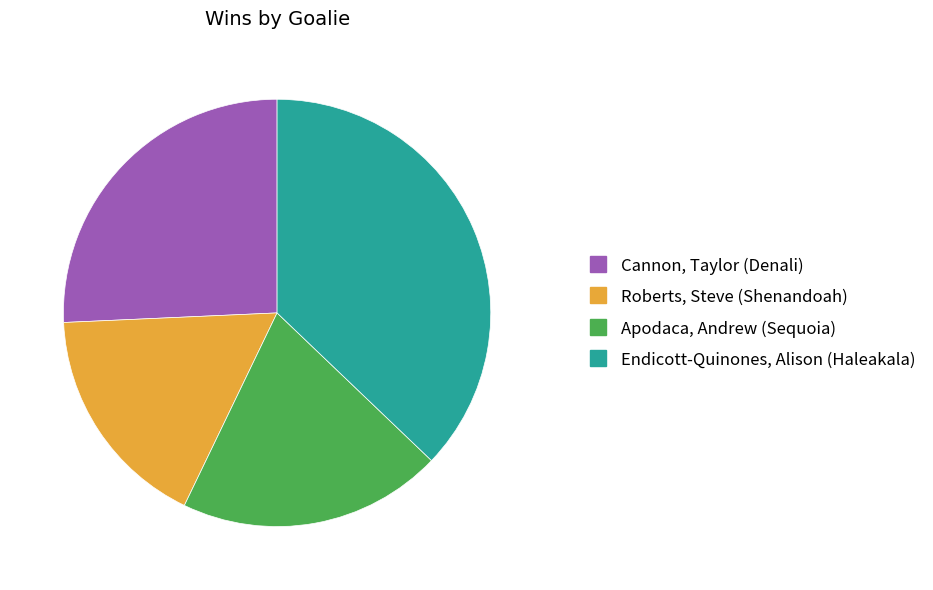

How many slices are in this pie chart?

4